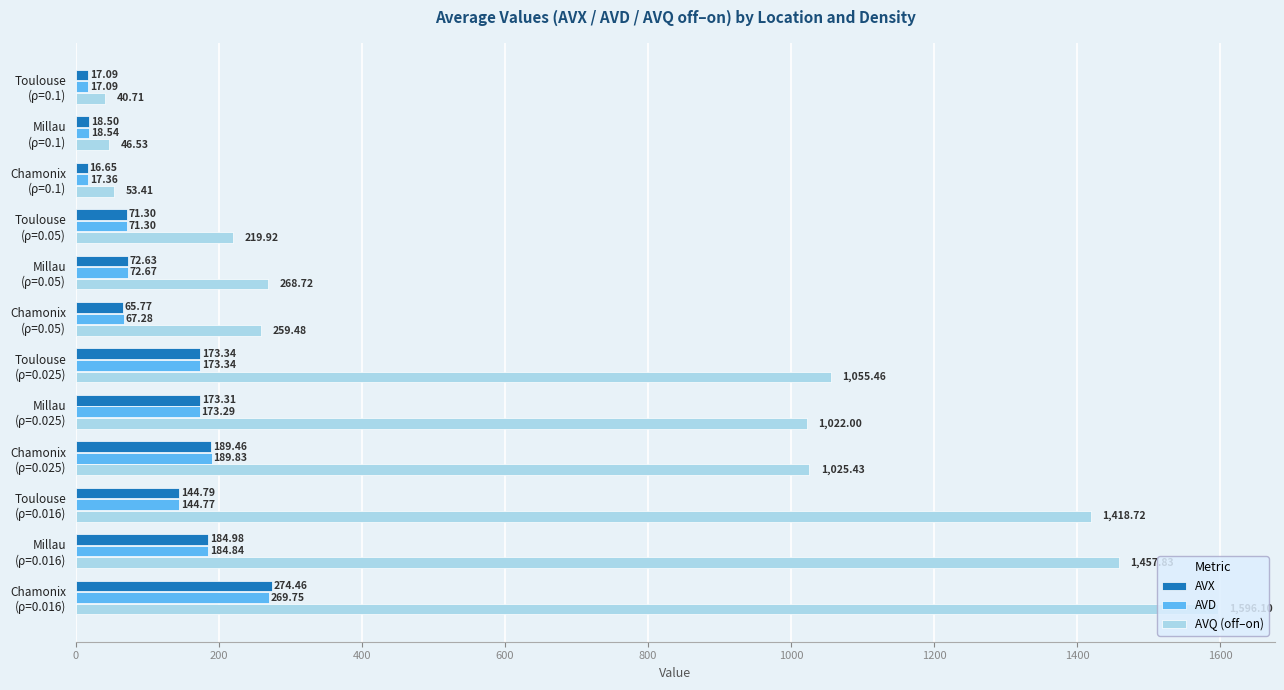

Which series has the widest spread of values?

AVQ (off–on)